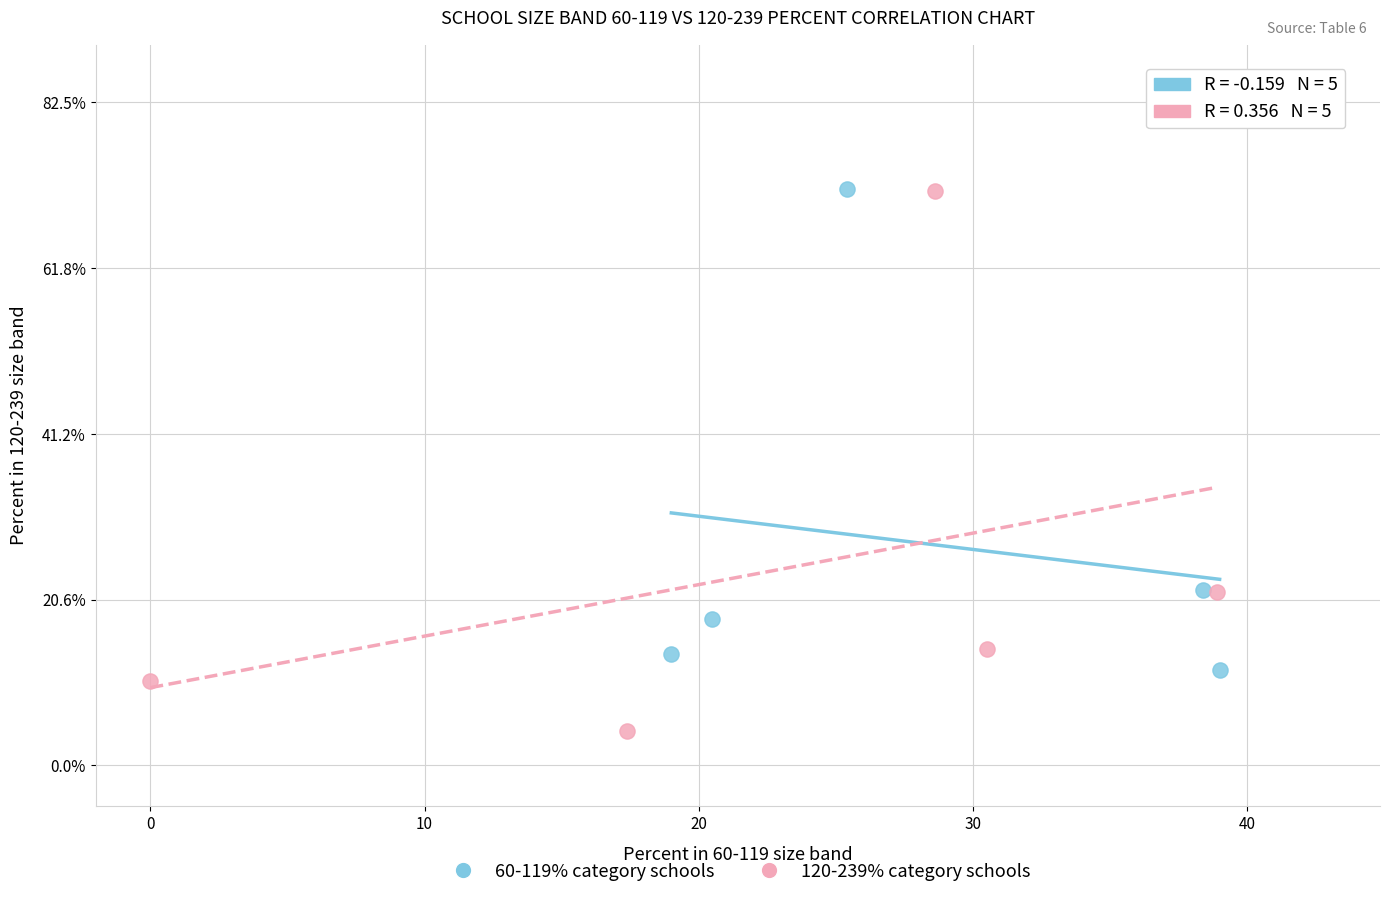

What are all the series names shown in the legend?

60-119% category schools, 120-239% category schools